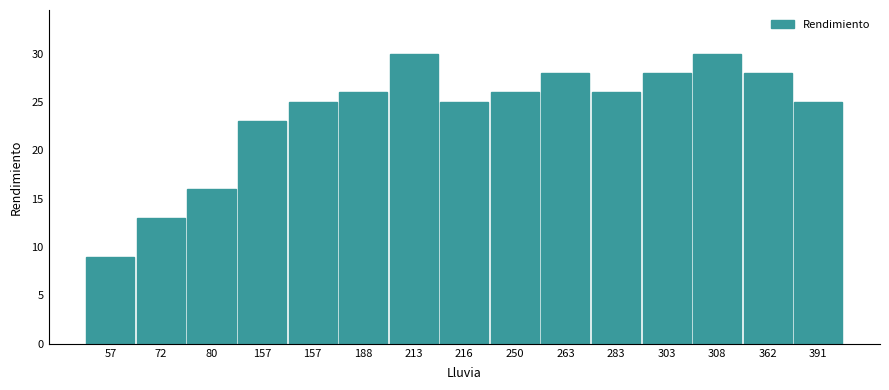

Rank the categories by value from highest to lowest.

213, 308, 263, 303, 362, 188, 250, 283, 157, 216, 391, 157, 80, 72, 57